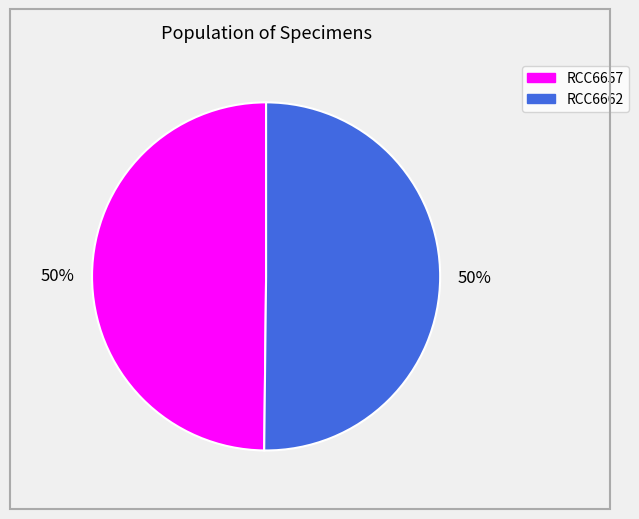

What percentage is the RCC6657 slice, to the nearest percent?

50%